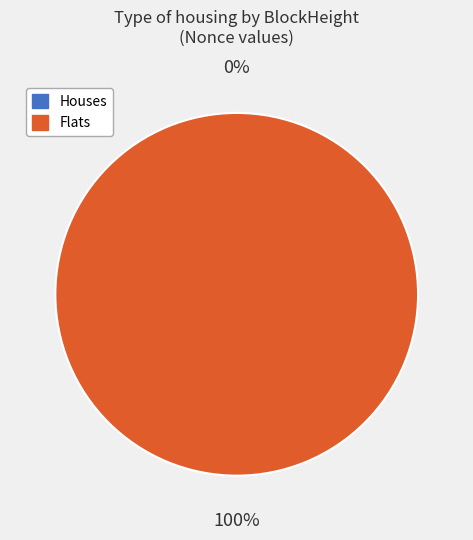

To the nearest percent, what is the difference between the 55504 and 55520 slice percentages?

100%